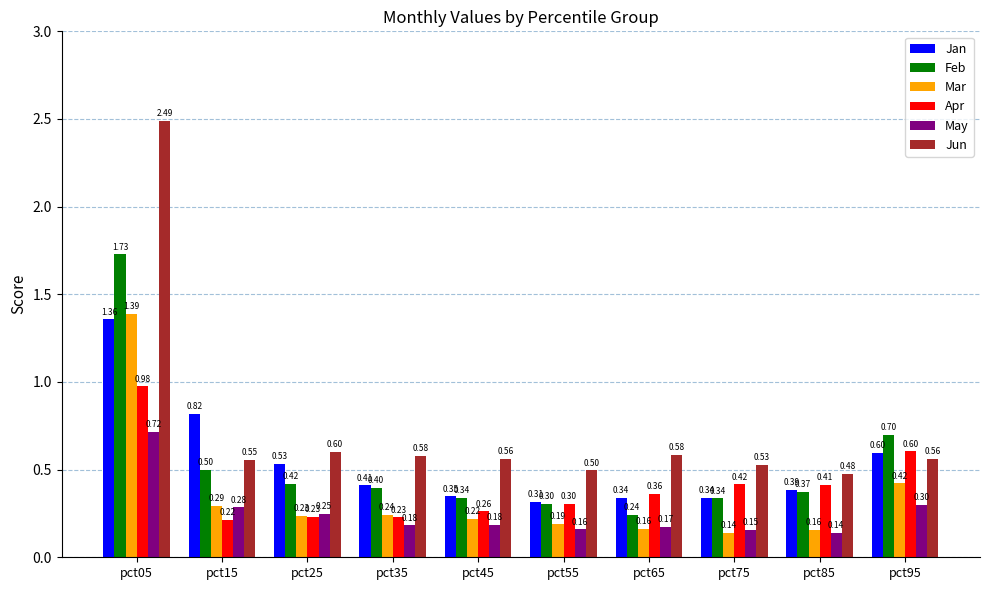

What is the difference between the second highest and minimum values in the Jan series?

0.5